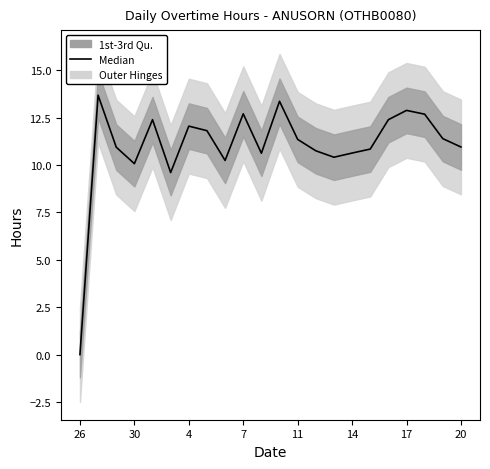

The value at 13 is 14.9. True or false?

False